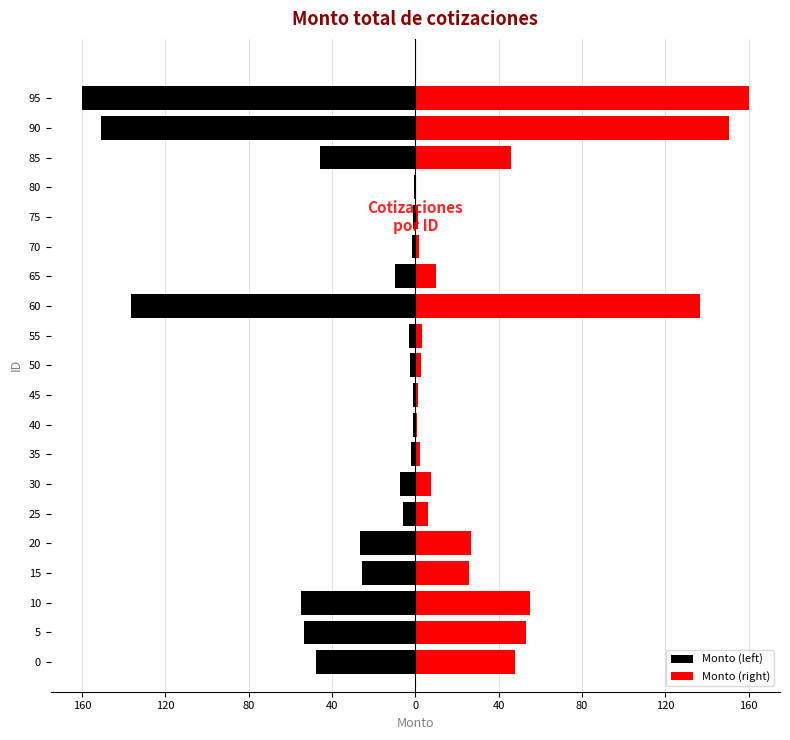

Which series has the widest spread of values?

Monto (left)